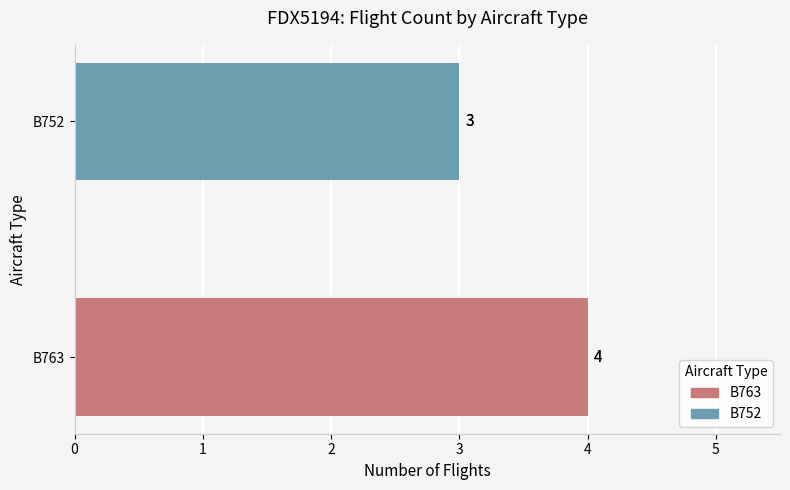

The value of B752 at B763 is 0. True or false?

True